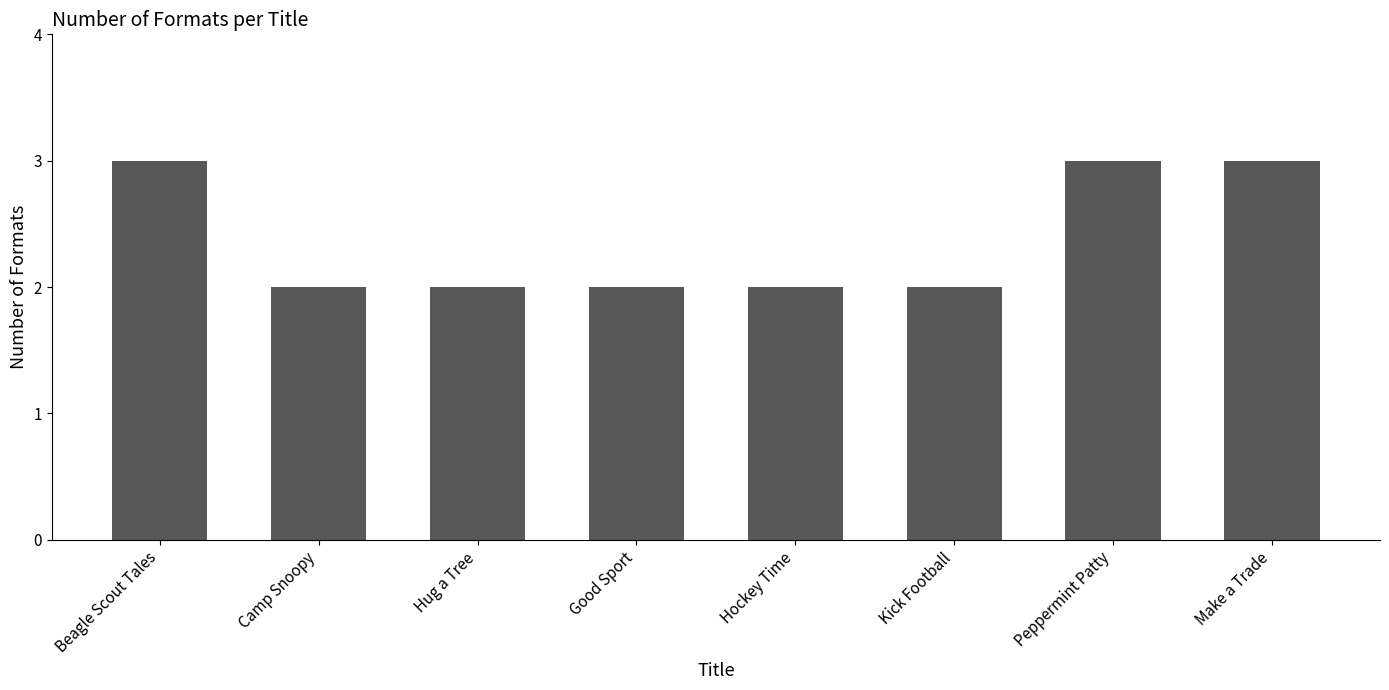

Reading left to right, list all the values displayed in this chart.

Beagle Scout Tales=3	Camp Snoopy=2	Hug a Tree=2	Good Sport=2	Hockey Time=2	Kick Football=2	Peppermint Patty=3	Make a Trade=3